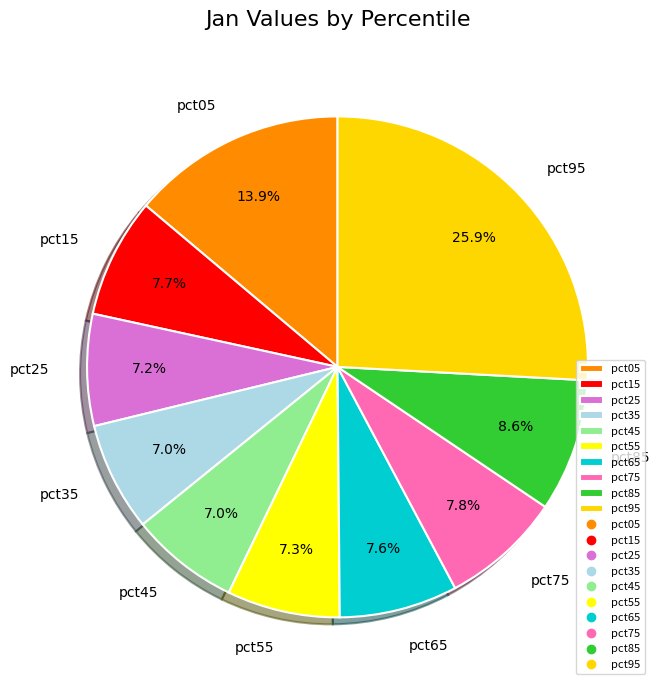

What is the largest slice in the pie chart?

pct95